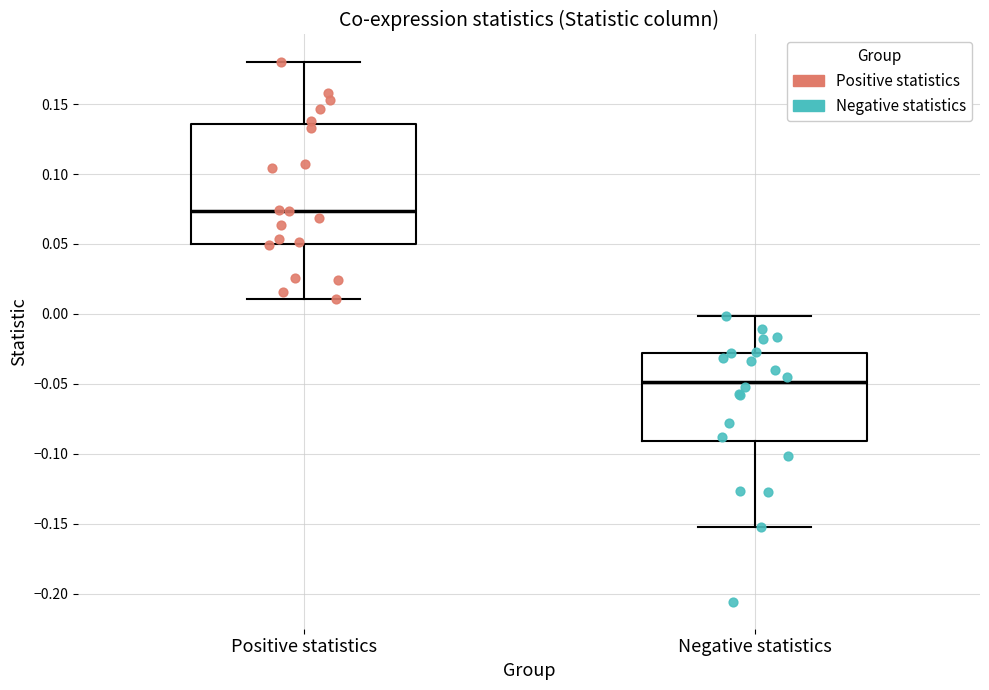

Where is the upper edge of the box for Positive statistics on the y-axis? The values are not printed on the chart, so give them approximately, as read against the axis.

0.135